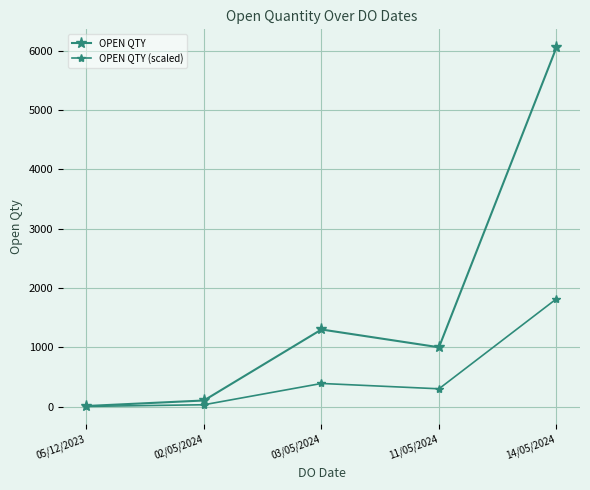

Does the chart have visible grid lines?

Yes